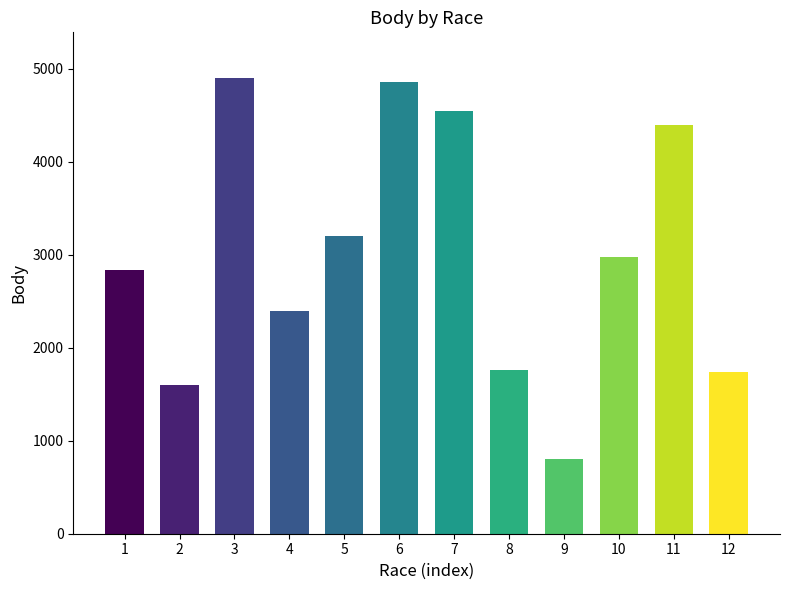

Reading left to right, transcribe all the data shown in this chart.

2838	1600	4902	2400	3200	4860	4546	1758	800	2978	4396	1734